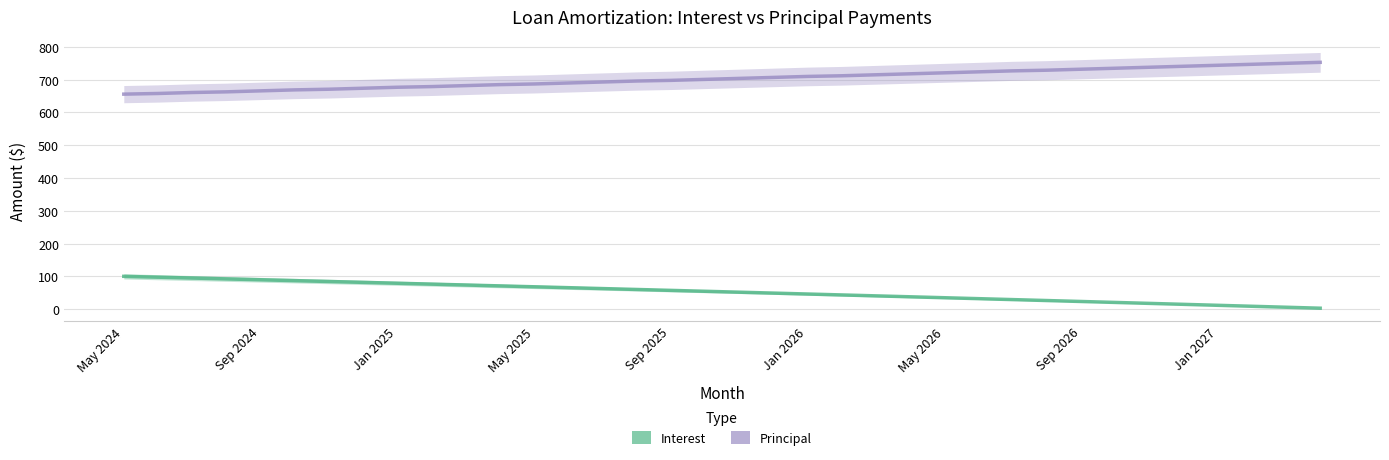

The value of Interest at Sep 2025 is 57.4. True or false?

True